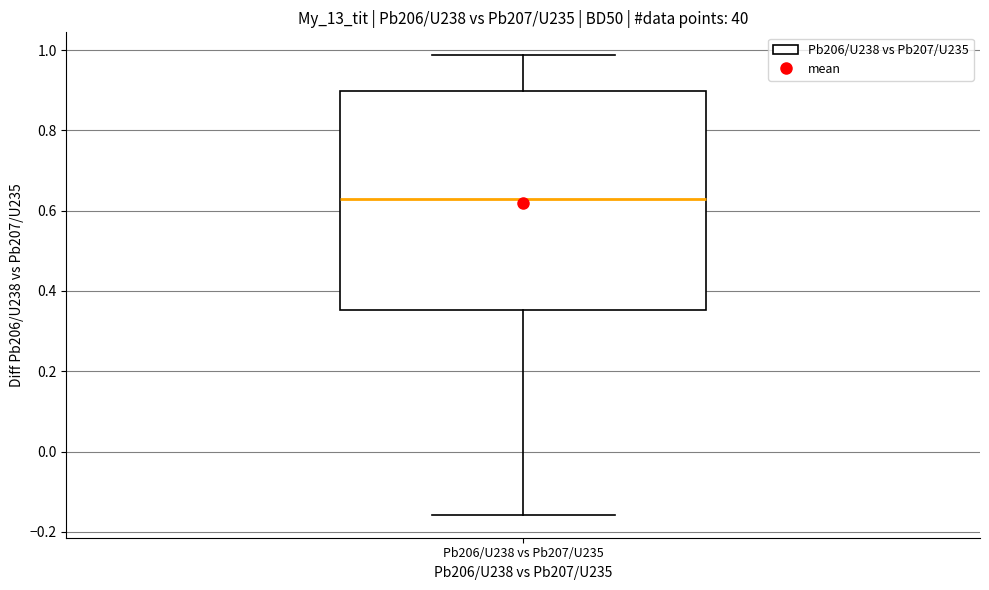

Transcribe this box plot: give where the median line is, the range the box spans, and where the two whiskers end, as read against the y-axis. The values are not printed on the chart, so give them approximately, as read against the axis.

median 0.62, box 0.36 to 0.90, whiskers -0.16 to 0.98